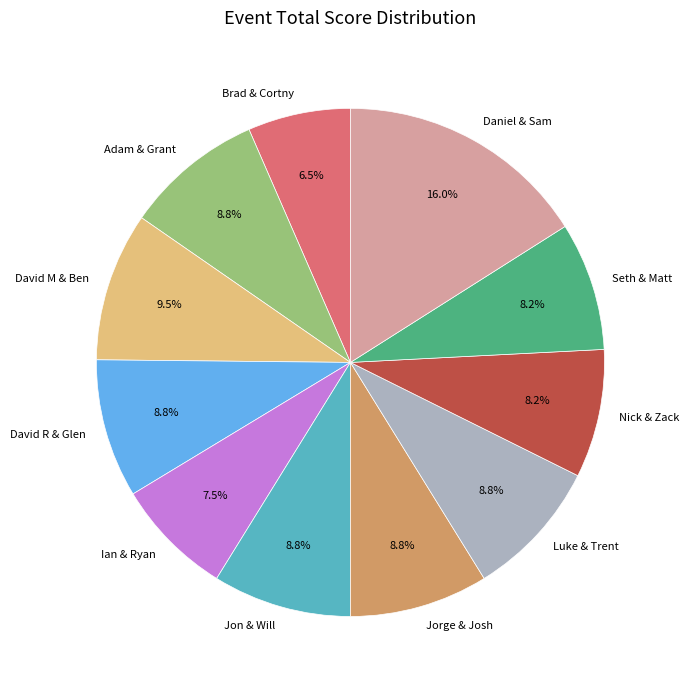

Is there any slice that represents more than half of the pie?

No